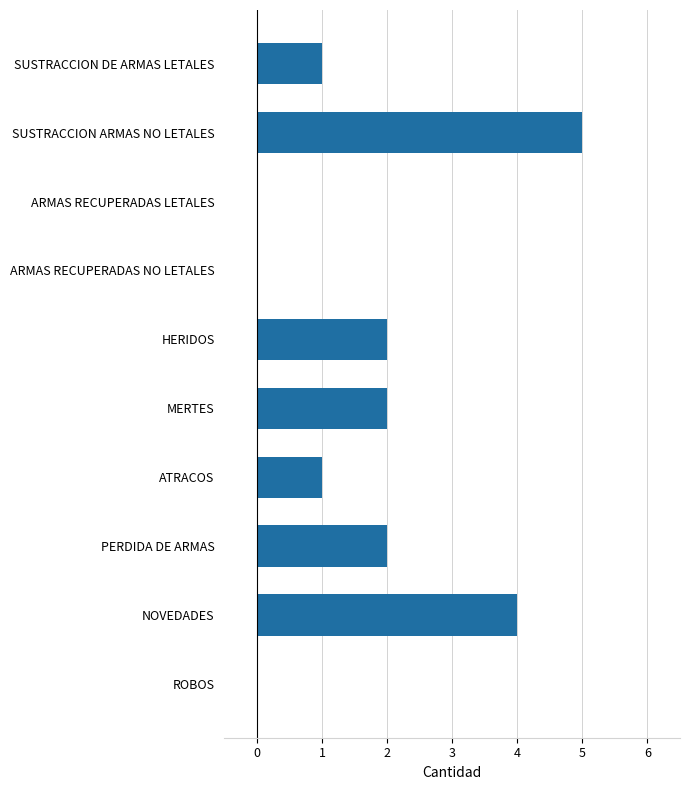

Count the values in the range 0 to 2.

8